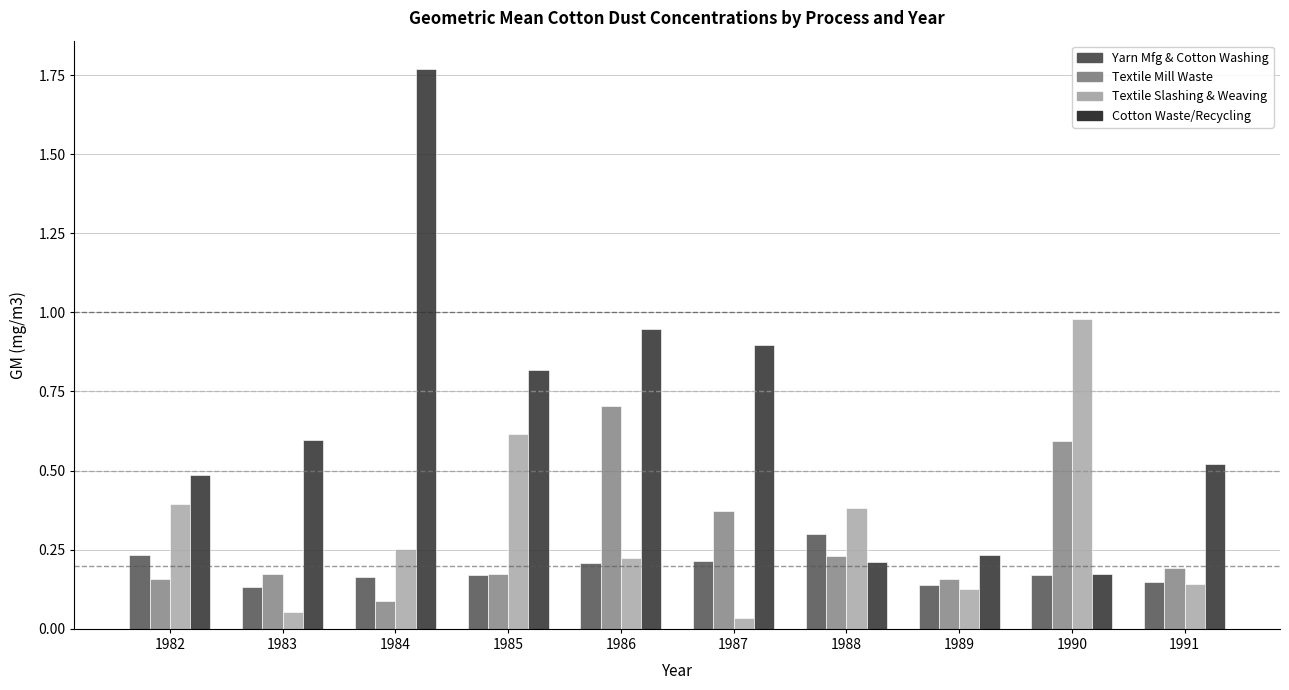

Which label corresponds to the largest value in the chart?

1984